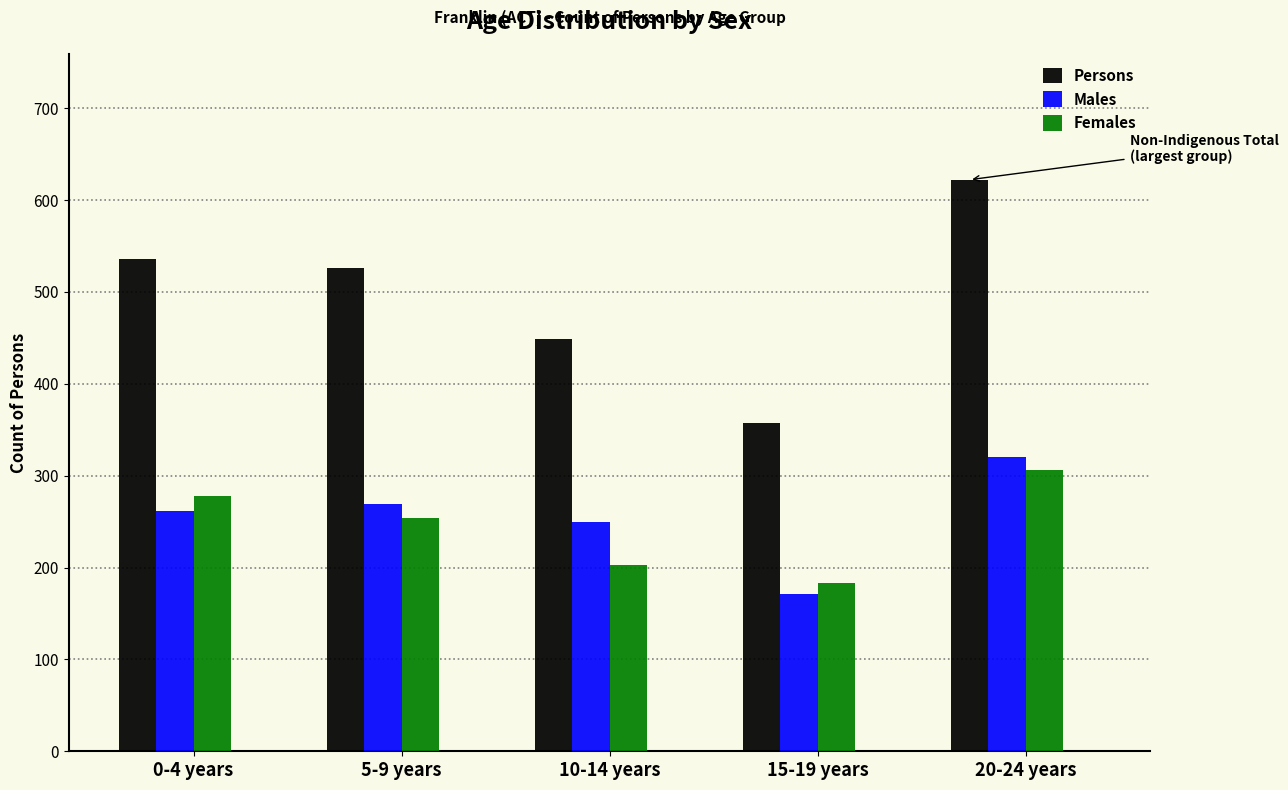

Reading left to right, list all the values displayed in this chart.

Persons: 536	526	449	357	622
Males: 262	269	250	171	320
Females: 278	254	203	183	306